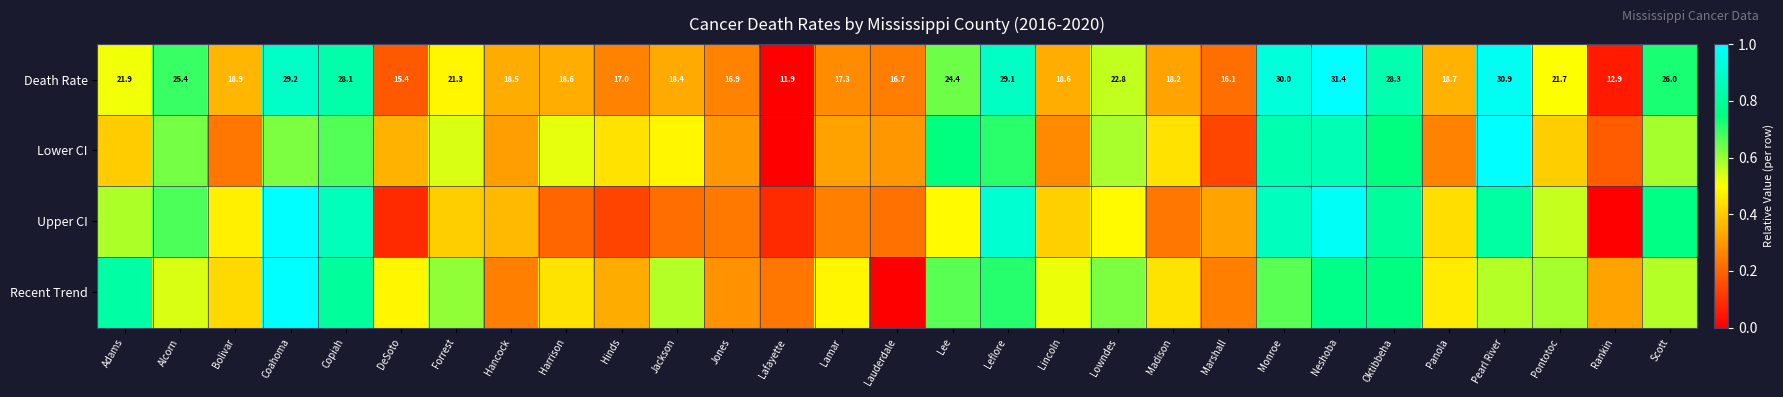

Where does the Death Rate series first go above 18?

Adams